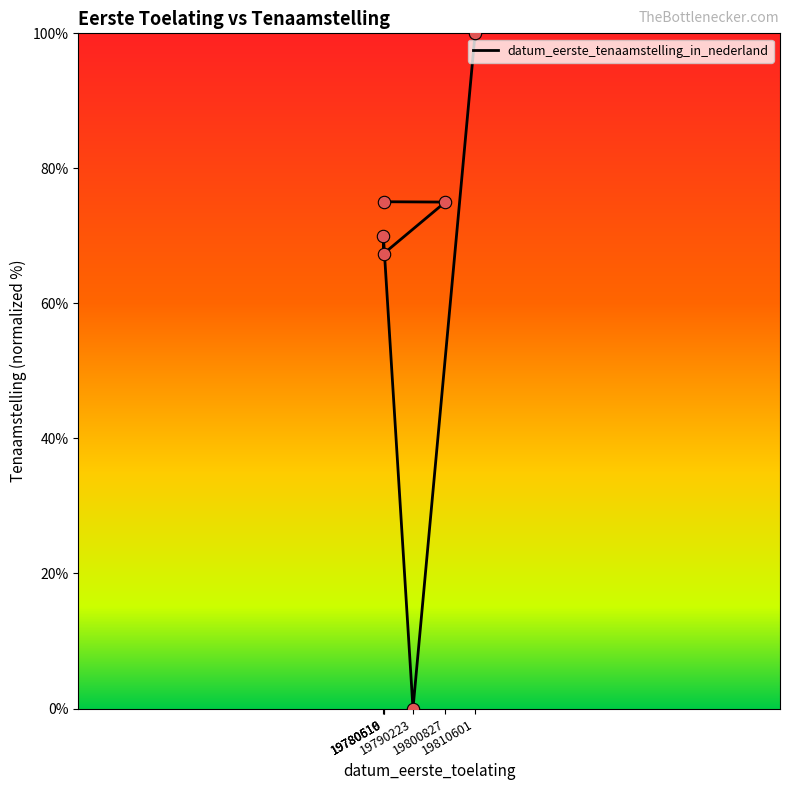

Approximately how many times larger is the value at 19780616 compared to 19780510?

1.0